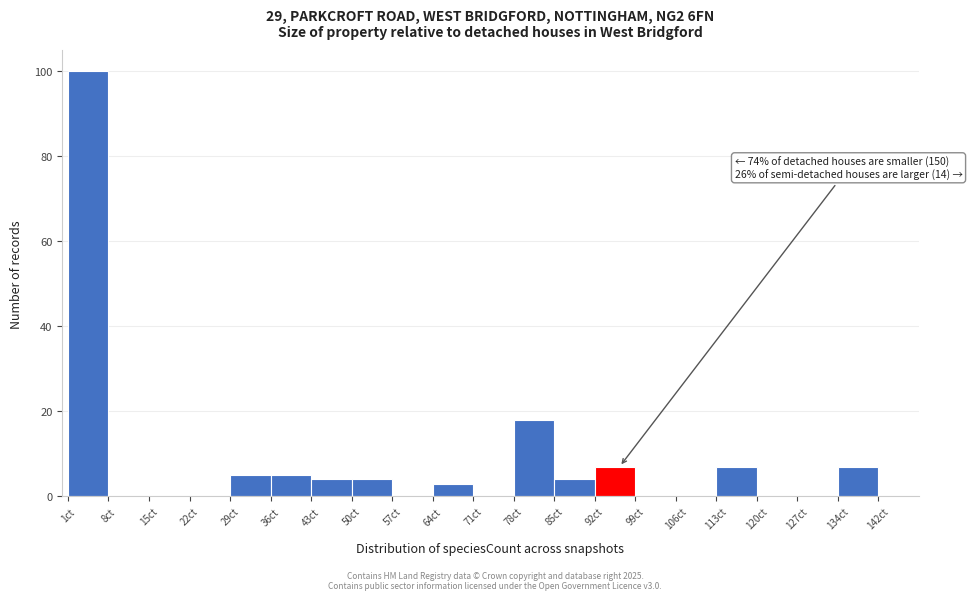

Over which range of the x-axis is the bar tallest?

1 to 8